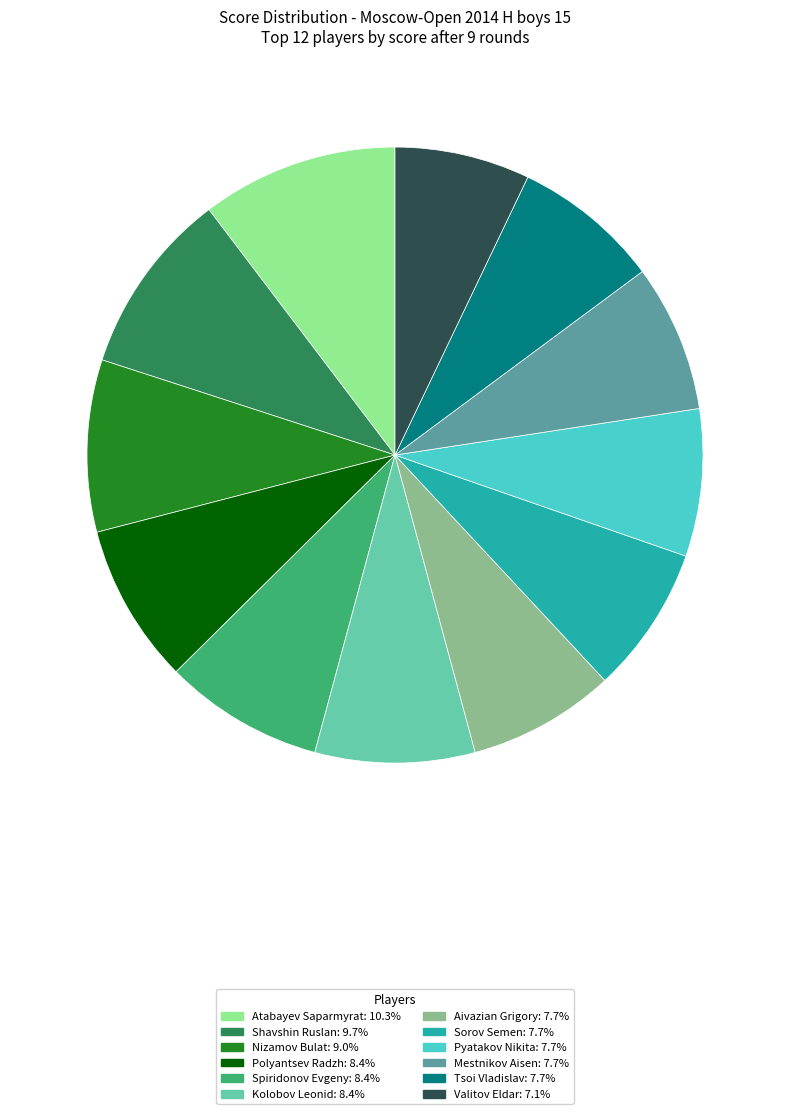

Combined, do Sorov Semen: 7.7% and Mestnikov Aisen: 7.7% account for over 50%?

No